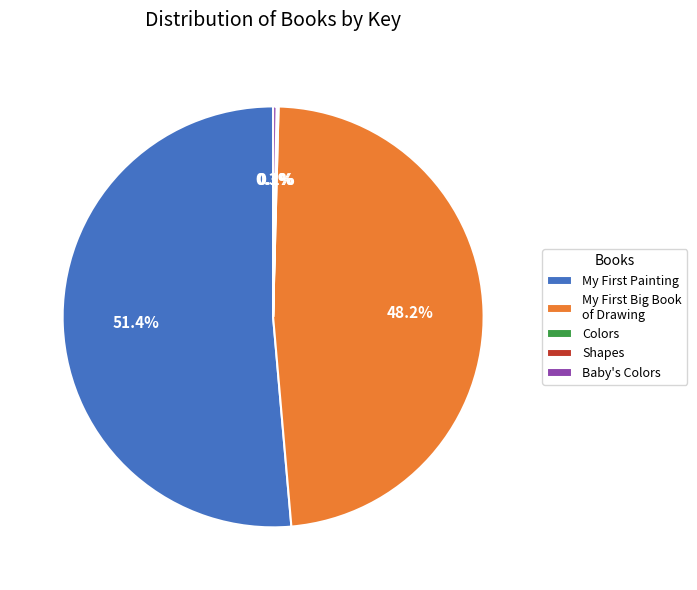

Which category has the biggest portion of the pie?

My First Painting